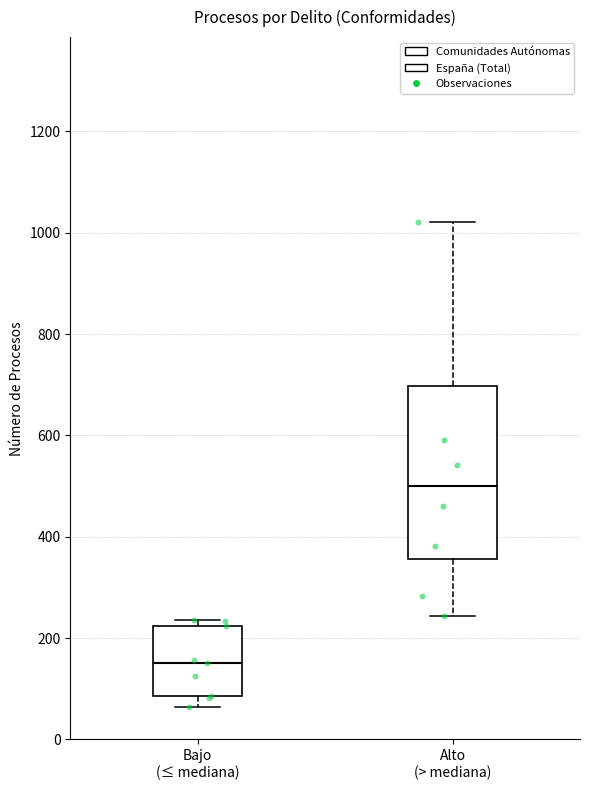

Which box has the lowest median line?

Bajo (≤ mediana)